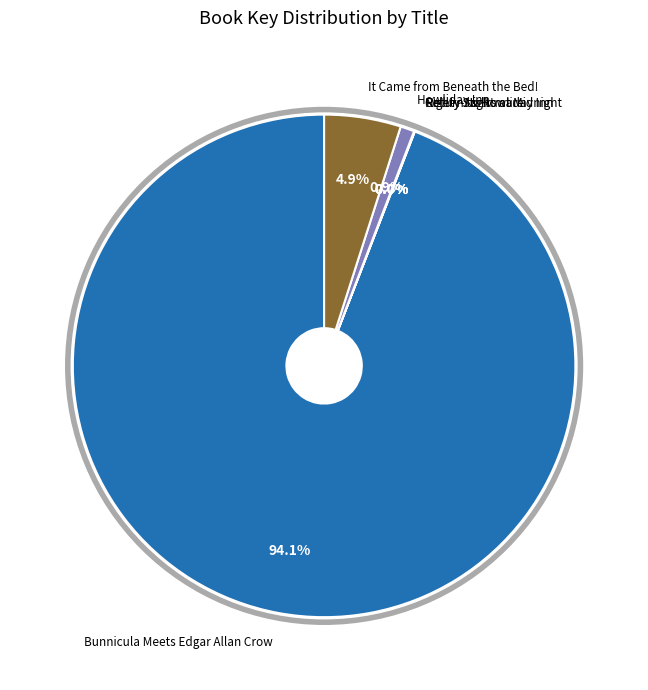

Is there any slice that represents more than half of the pie?

Yes